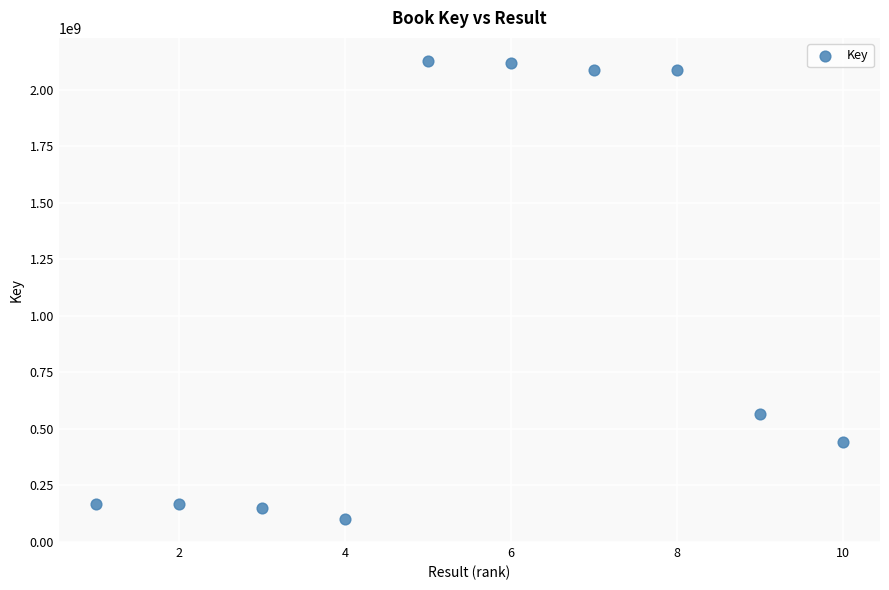

What is the average Y value?

1002820191